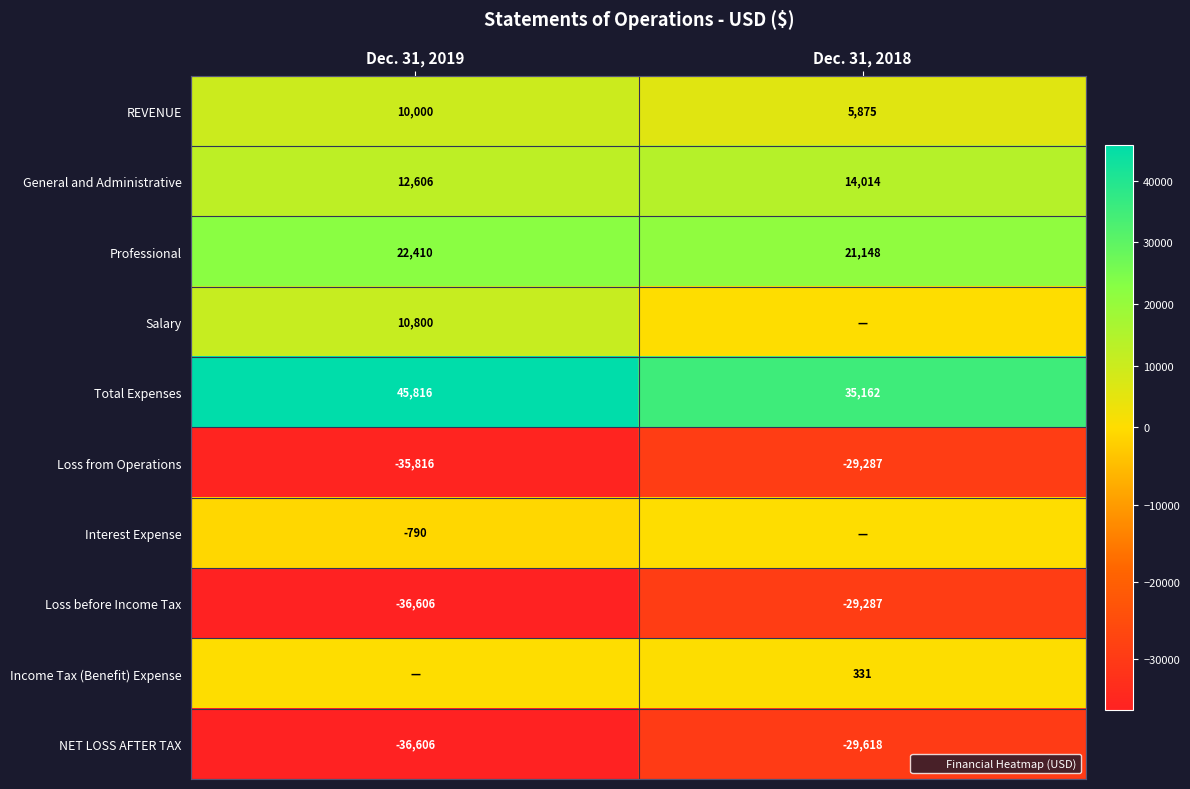

Where is NET LOSS AFTER TAX nearest to the value -33112?

Dec. 31, 2019